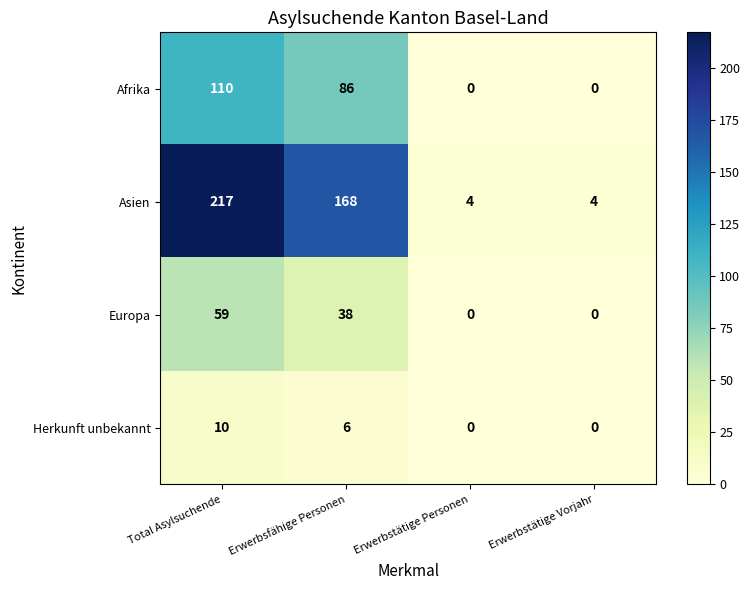

List the series in order of their peak value, highest first.

Asien, Afrika, Europa, Herkunft unbekannt